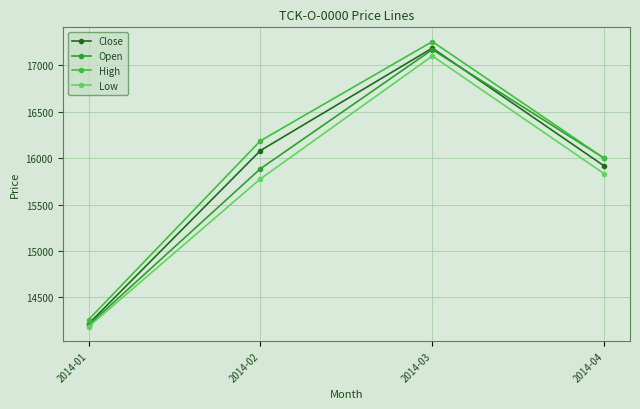

Reading right to left, what are all the values shown in this chart?

Close: 15916.7	17187.1	16083.3	14215.6
Open: 16000.0	17170.7	15887.5	14201.1
High: 16000.0	17257.1	16188.3	14261.1
Low: 15833.3	17102.1	15778.3	14184.4